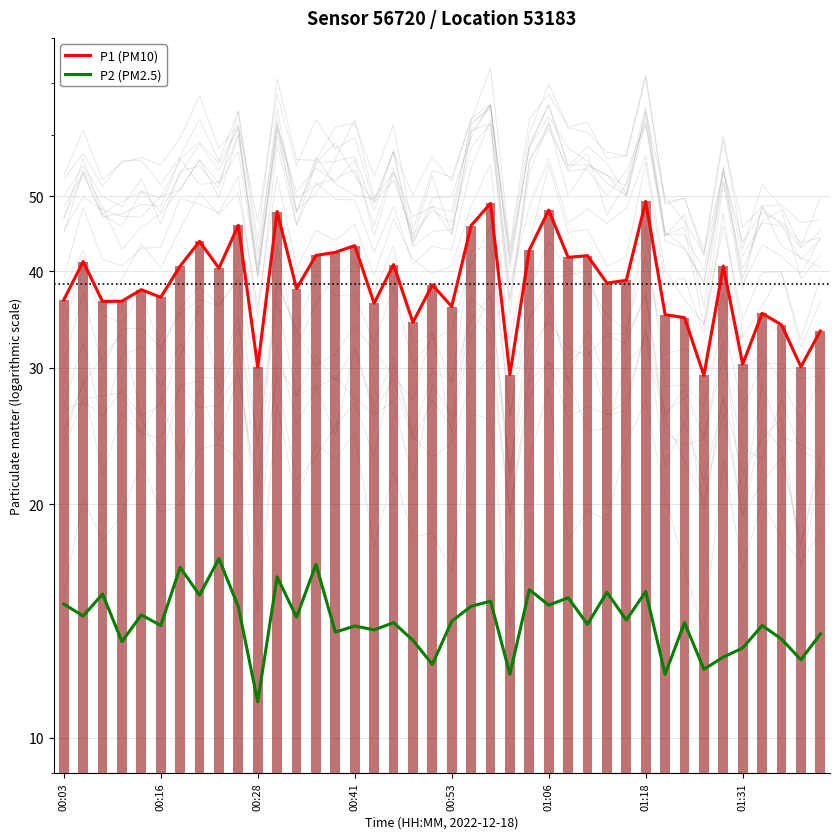

List the series in order of their peak value, highest first.

P1 (PM10), P2 (PM2.5)